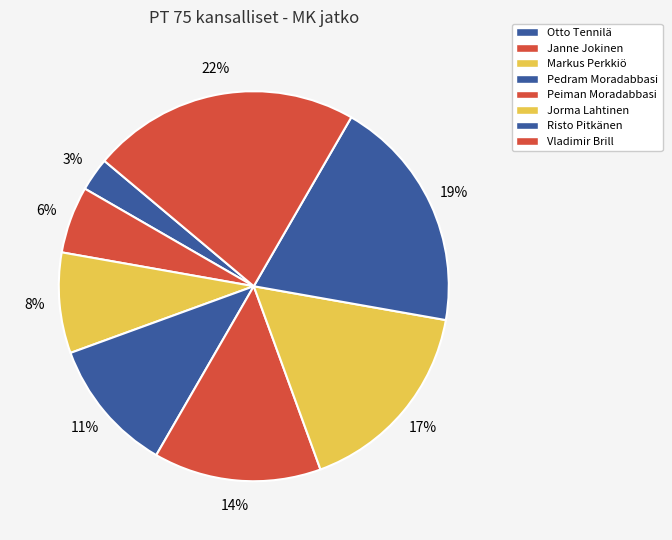

To the nearest percent, what is the difference between the Peiman Moradabbasi and Vladimir Brill slice percentages?

8%